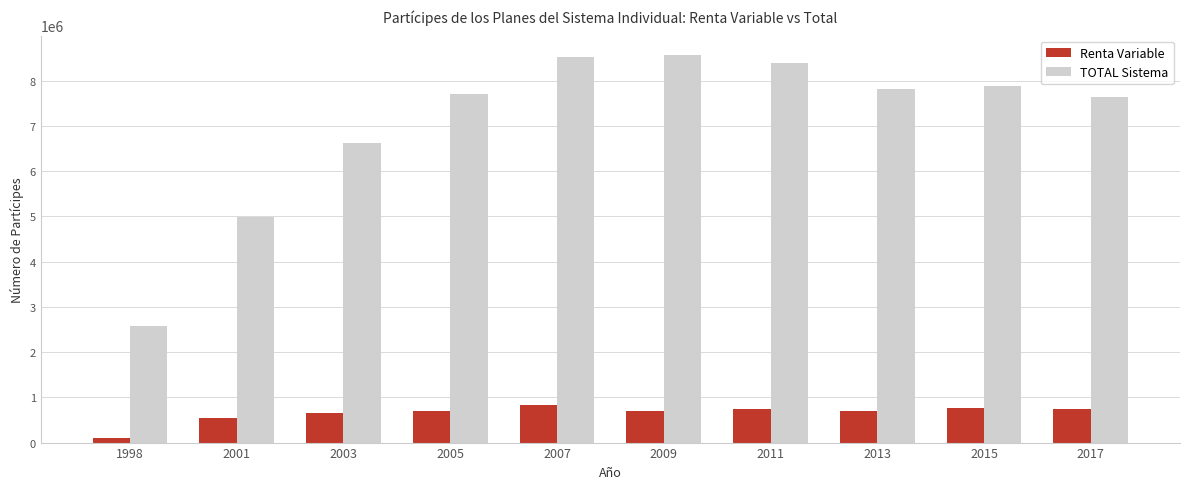

What is the total value across all series at 2017?

8381832